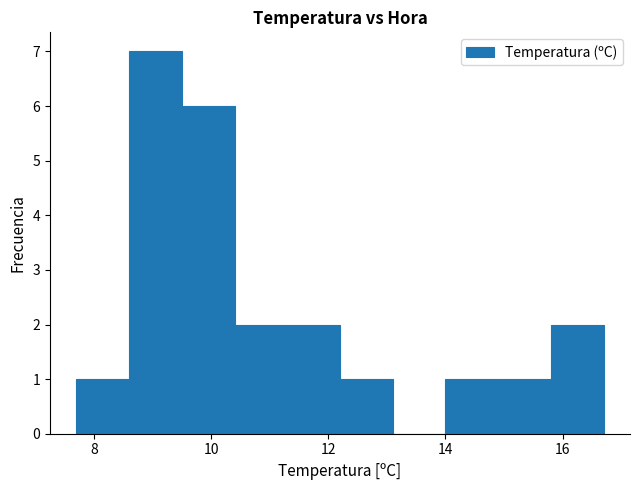

What is the height of the bar covering 15.8 to 16.7 on the x-axis? Neither the bar edges nor the heights are printed on the chart, so give them approximately, as read against the axes.

2